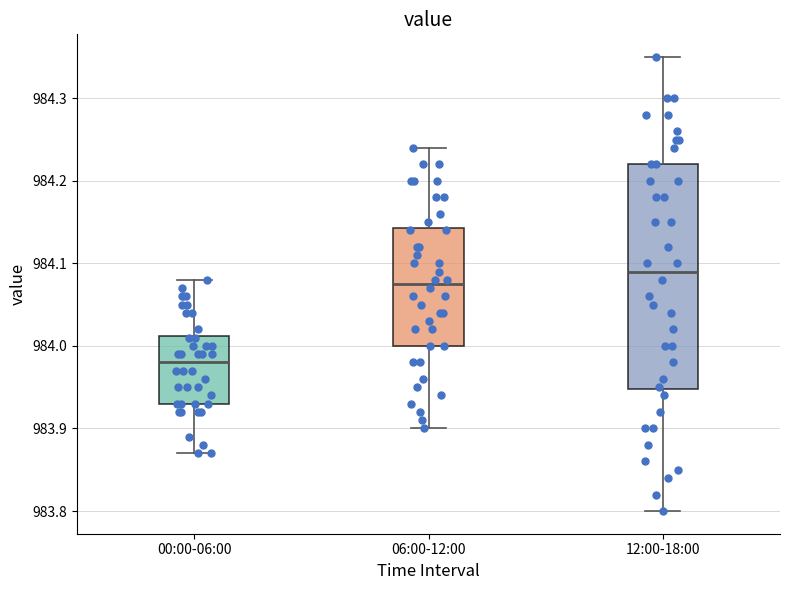

Where does the upper whisker of the box for 06:00-12:00 end on the y-axis? The values are not printed on the chart, so give them approximately, as read against the axis.

984.24